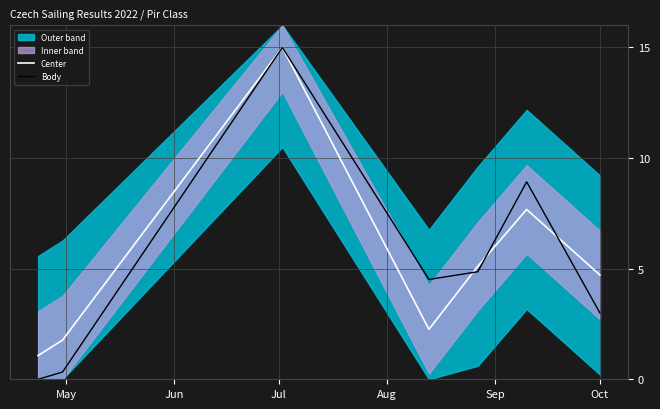

At which category is the sum across all series the highest?

Jul